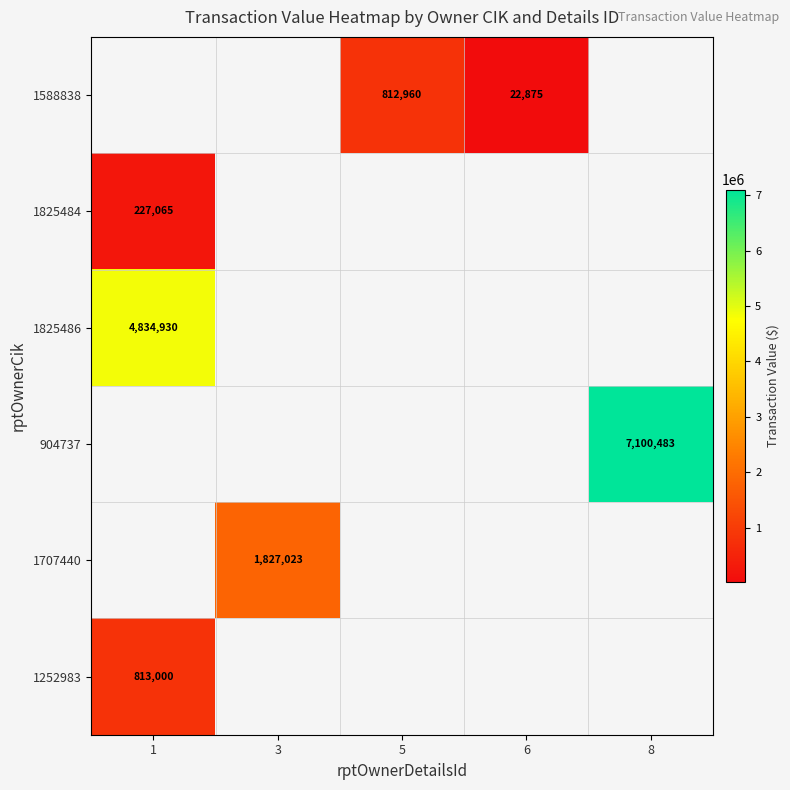

True or false: 1588838 has a value of 5929 at 6.

False